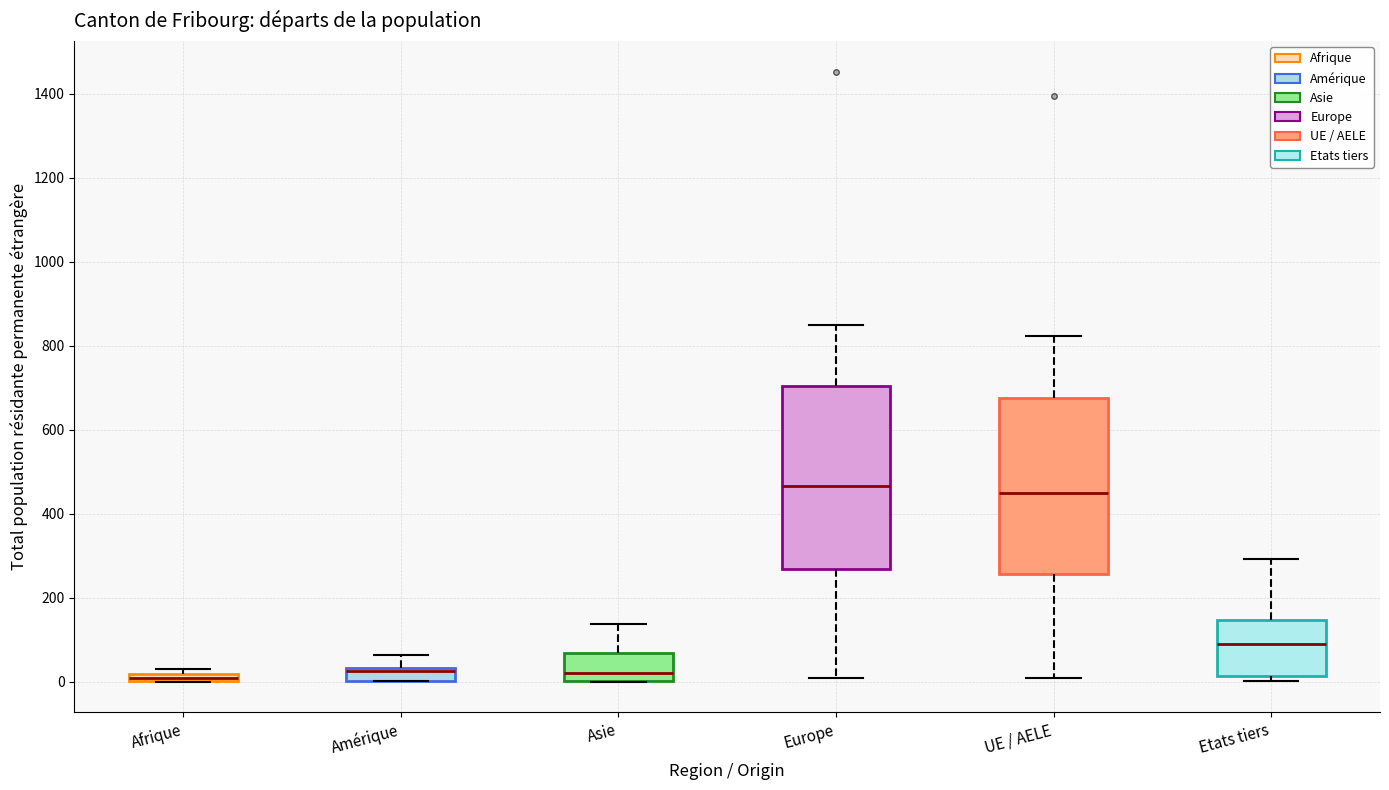

Where is the upper edge of the box for Asie on the y-axis? The values are not printed on the chart, so give them approximately, as read against the axis.

60